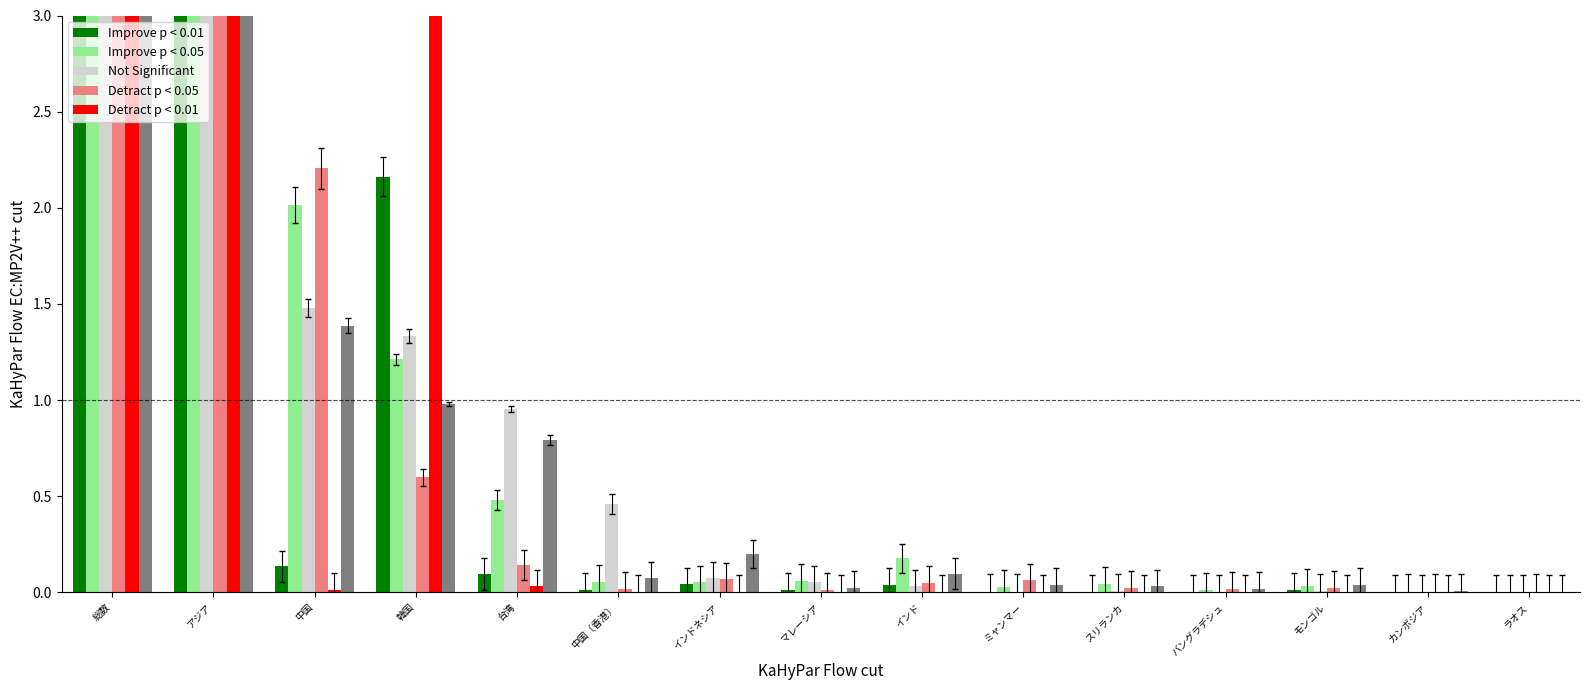

What are all the series names shown in the legend?

Improve p < 0.01, Improve p < 0.05, Not Significant, Detract p < 0.05, Detract p < 0.01